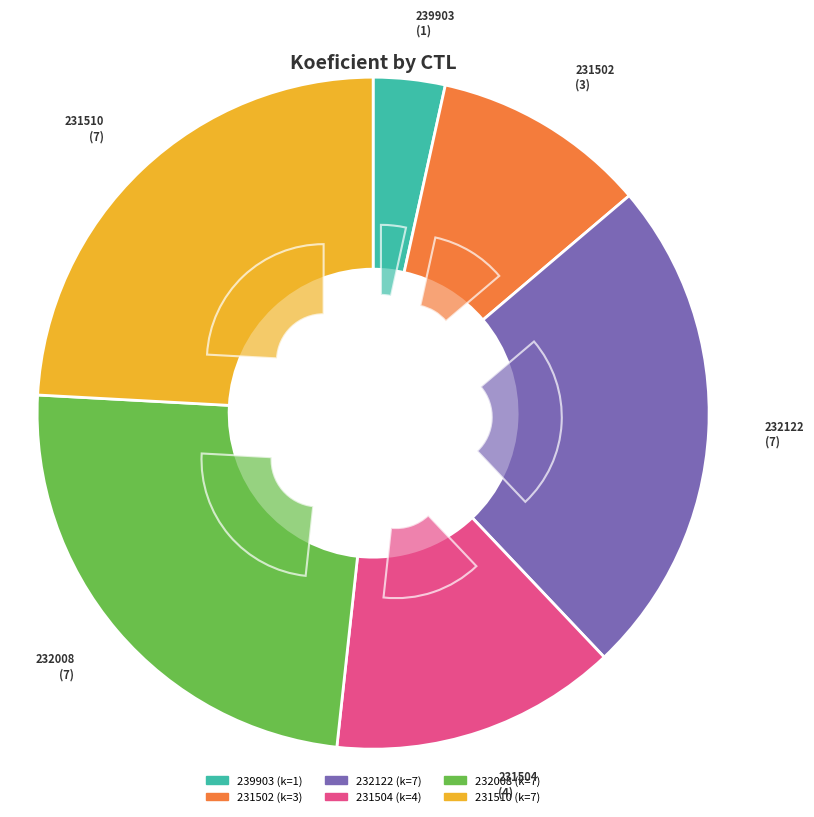

How much of the chart is everything except 231502?

89.7%